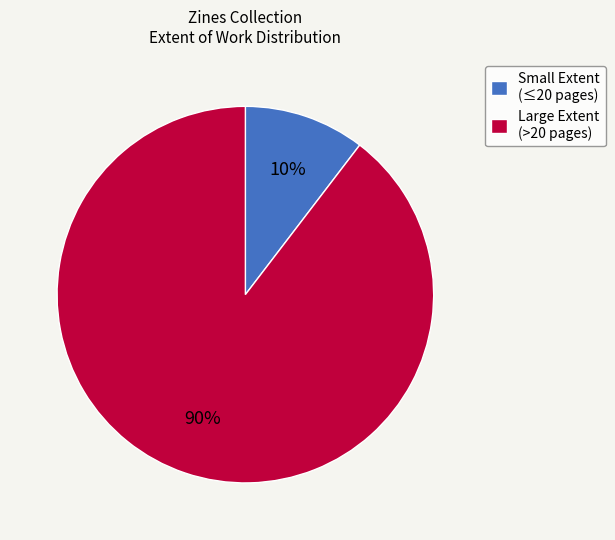

Is it true that Small Extent (≤20 pages) is 10% of the pie?

True